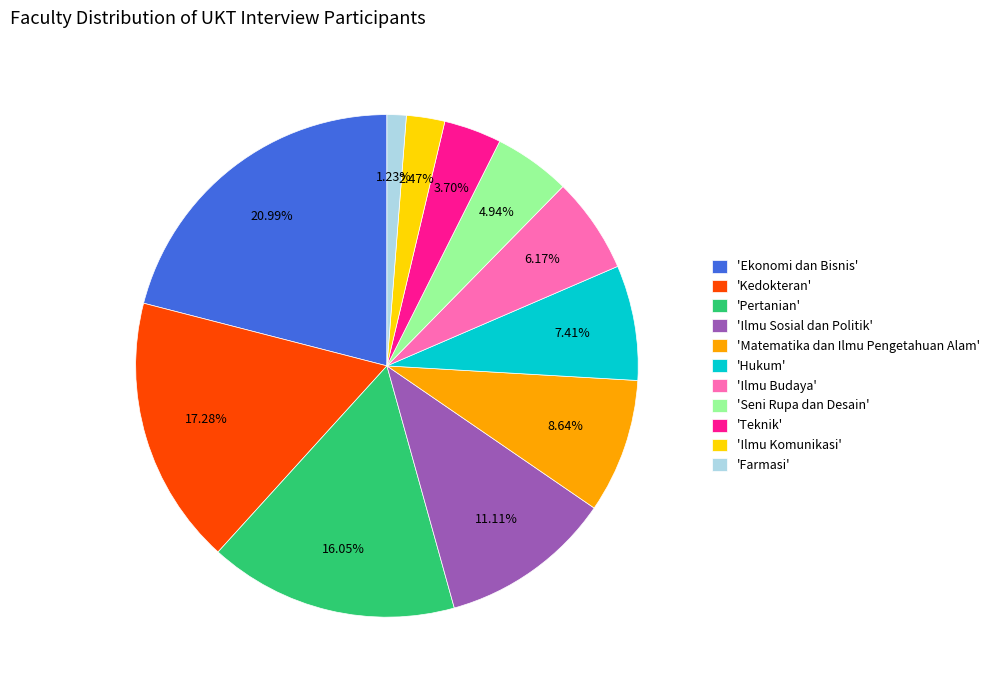

Which slice is the smallest?

'Farmasi'